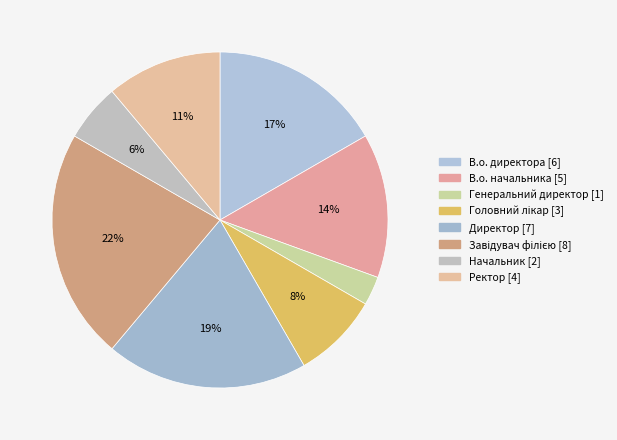

Is it true that Генеральний директор is 3% of the pie?

True